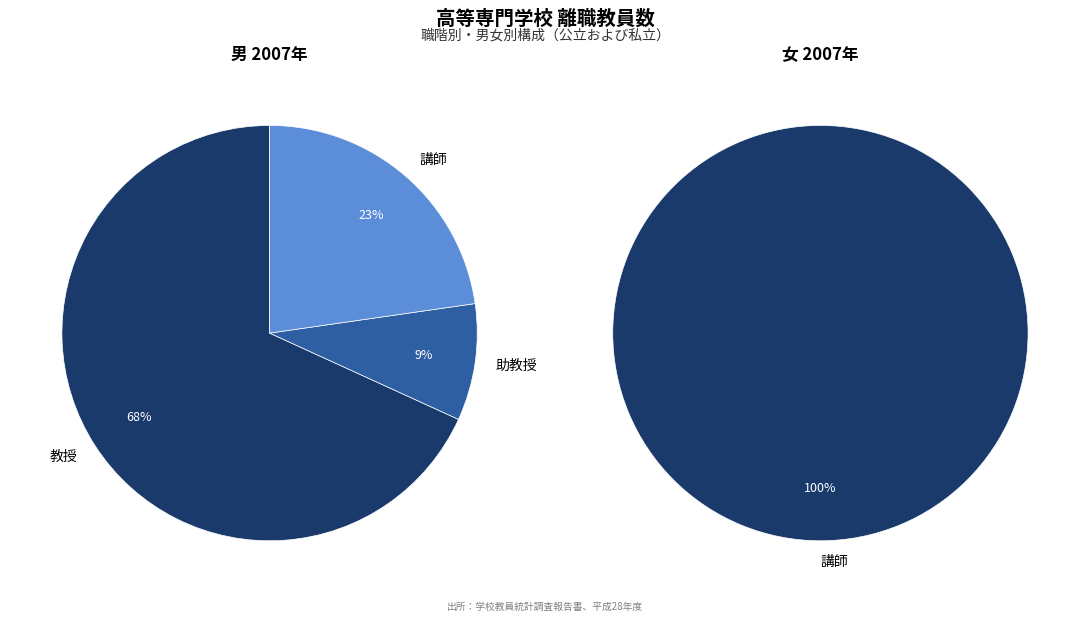

True or false: 1989 accounts for 1% of the total.

False